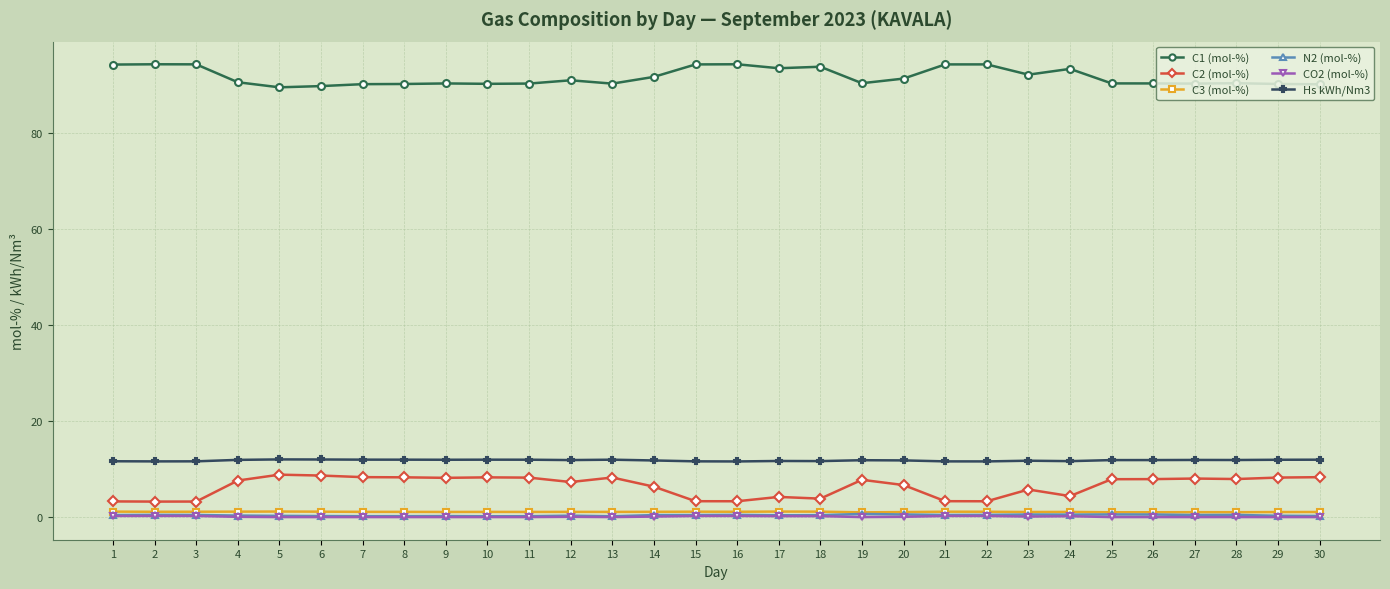

True or false: C2 (mol-%) and Hs kWh/Nm3 cross at least once.

False